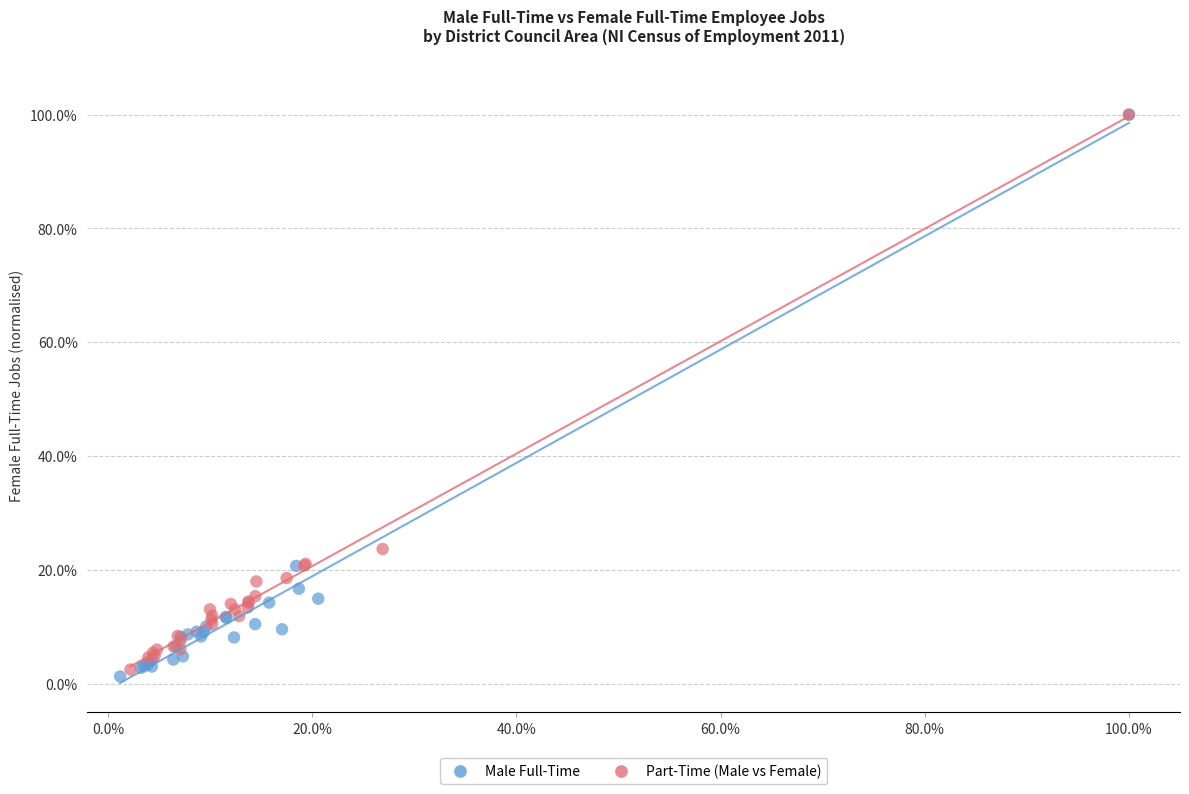

Which series contains the lowest Y value?

Male Full-Time